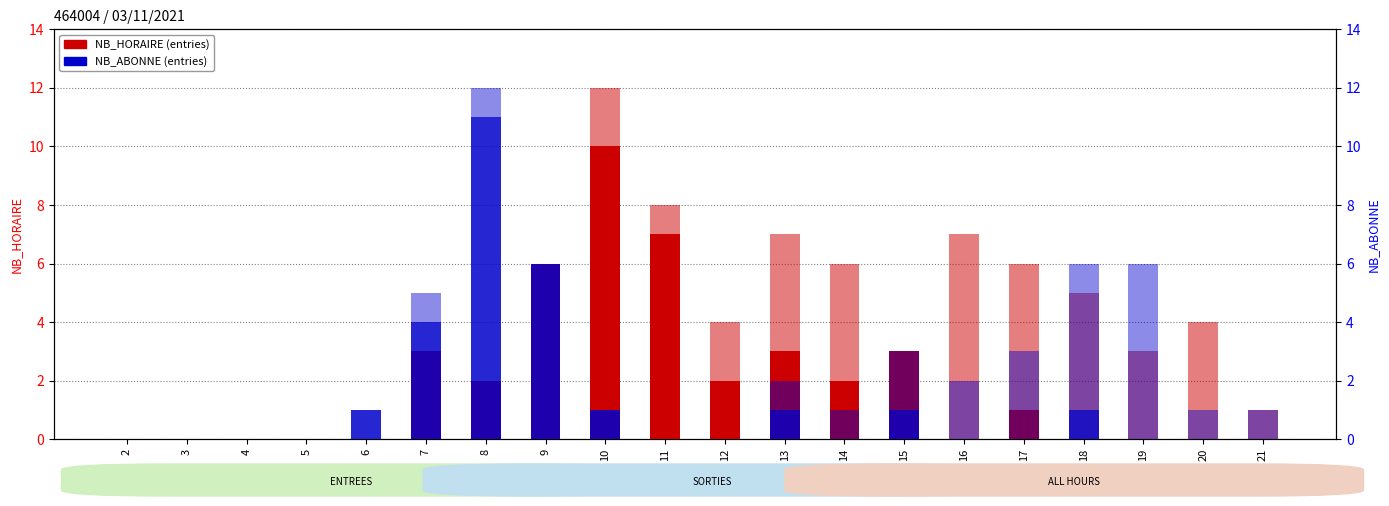

At which label does NB_HORAIRE (SORTIES) first exceed 1?

10